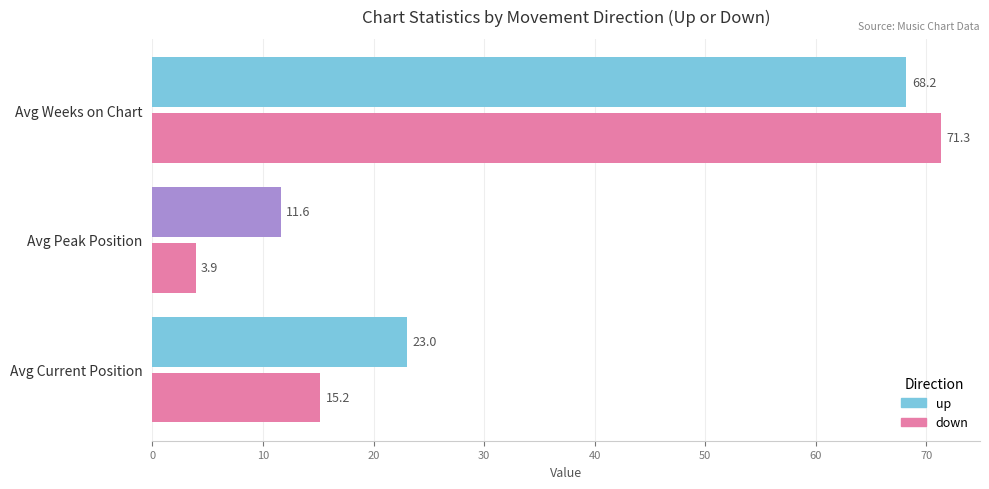

Is it true that up equals 102.5 at Avg Weeks on Chart?

False